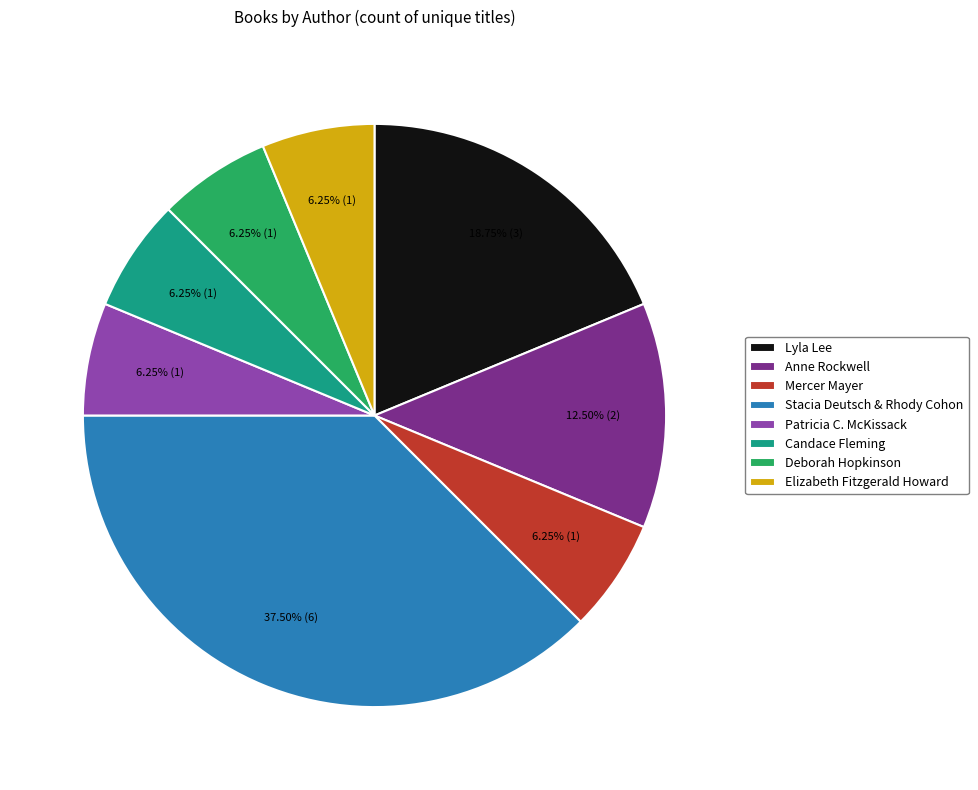

Is it true that Mercer Mayer is 14% of the pie?

False